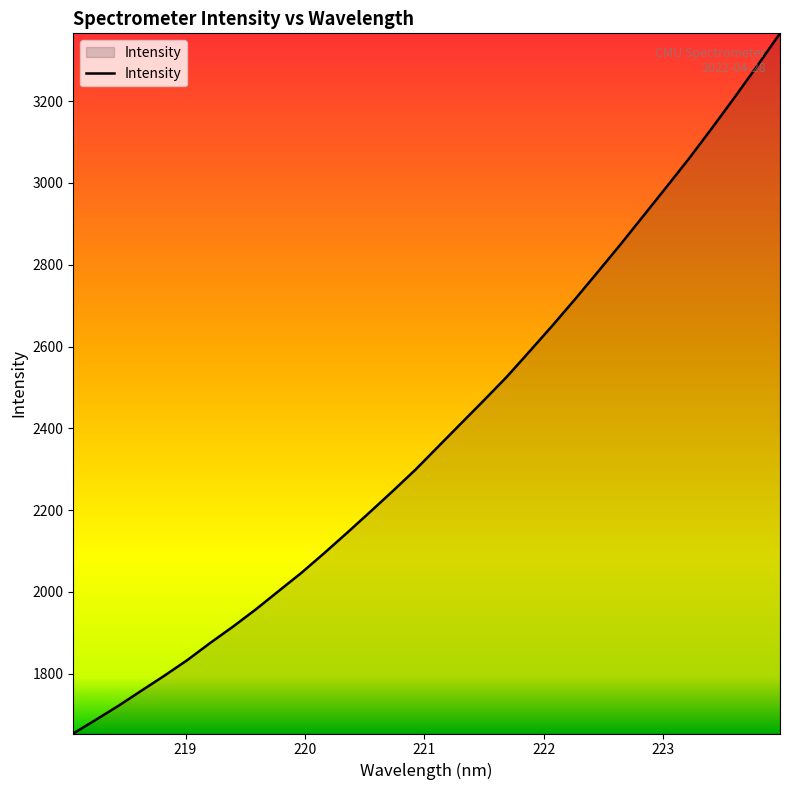

What is the difference between the maximum and minimum values?

1712.0